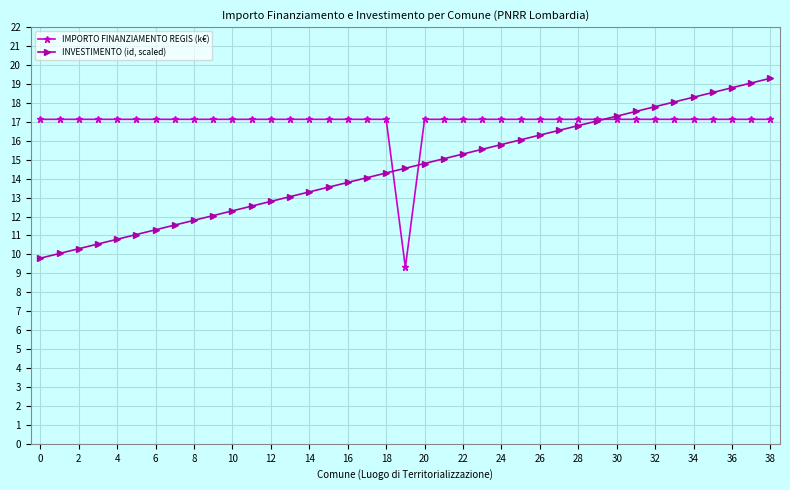

Which series has the largest total across all categories?

IMPORTO FINANZIAMENTO REGIS (k€)